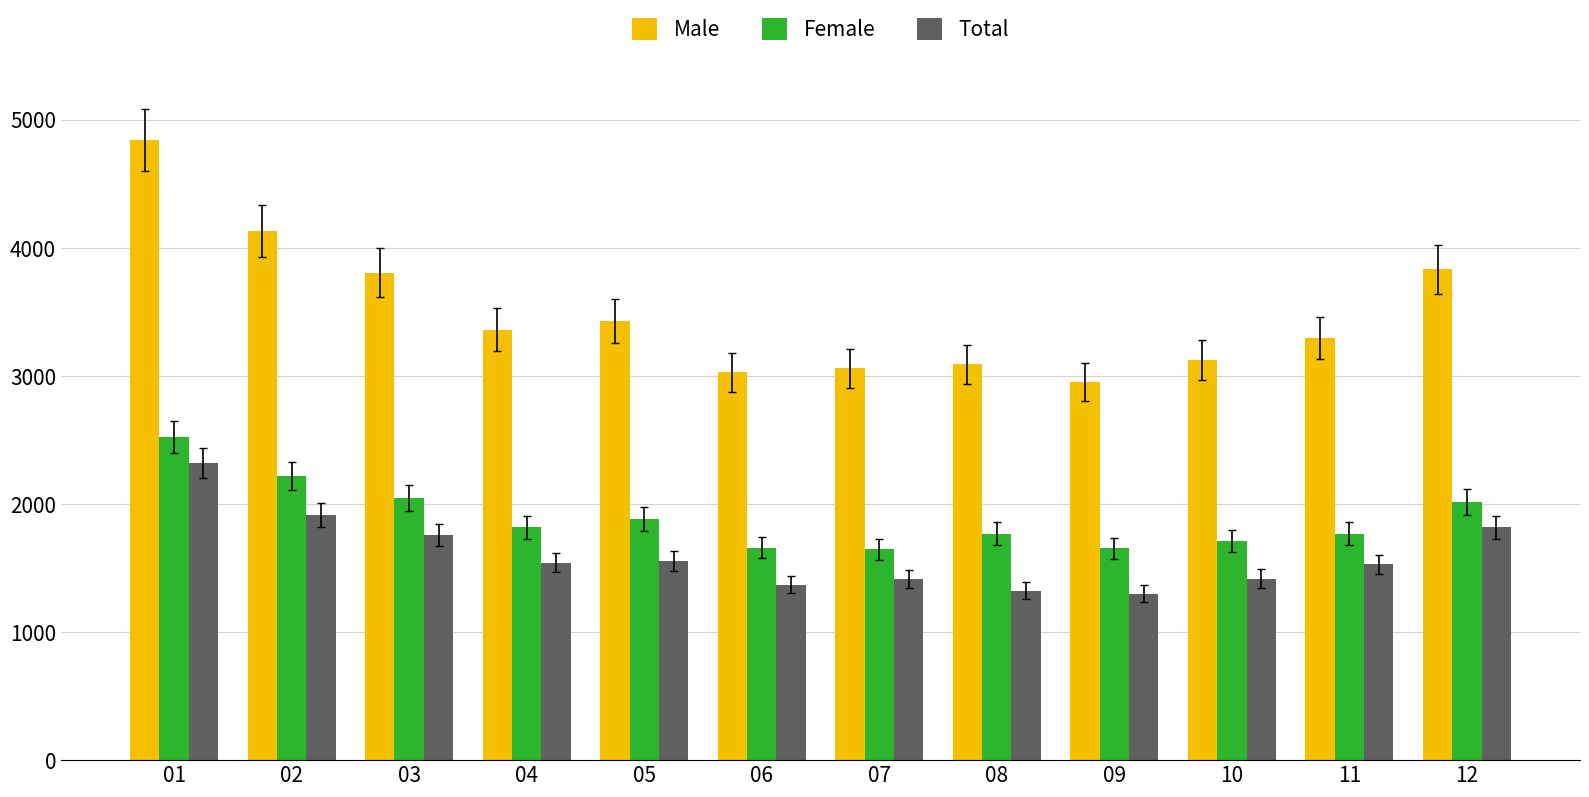

What is the value of the Total bar at the 2nd from the left?

1913